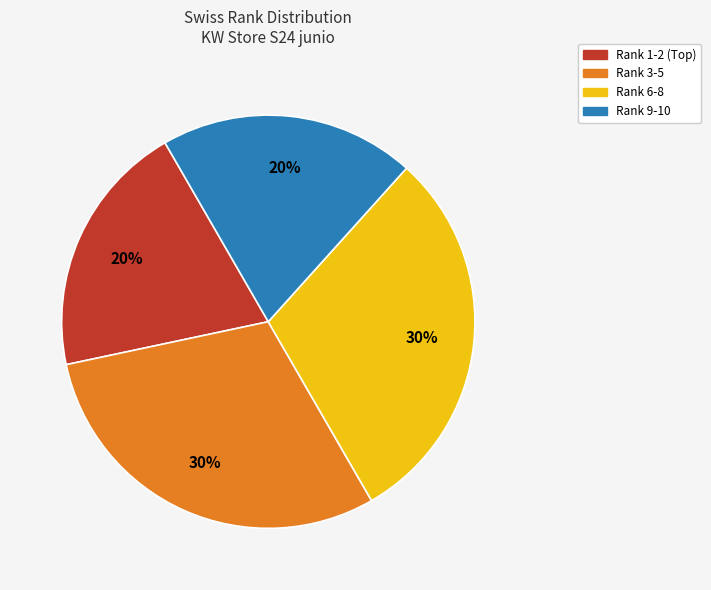

Is there a majority slice in this chart?

No